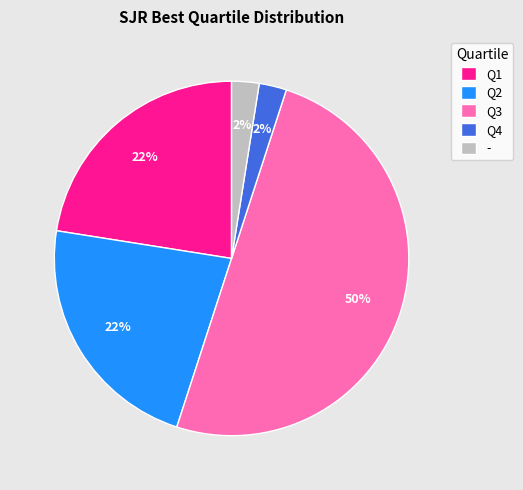

To the nearest percent, what portion does Q4 represent?

2%